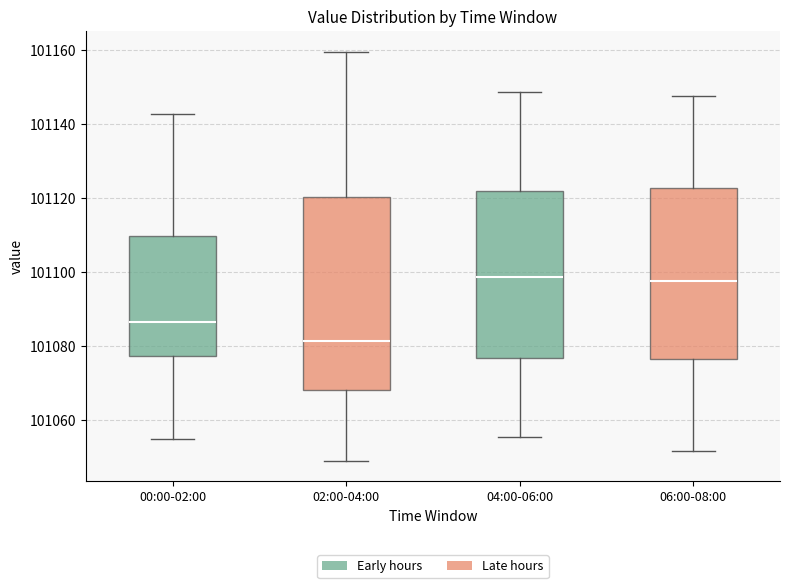

Comparing the boxes themselves (not the whiskers), which one is the tallest?

02:00-04:00